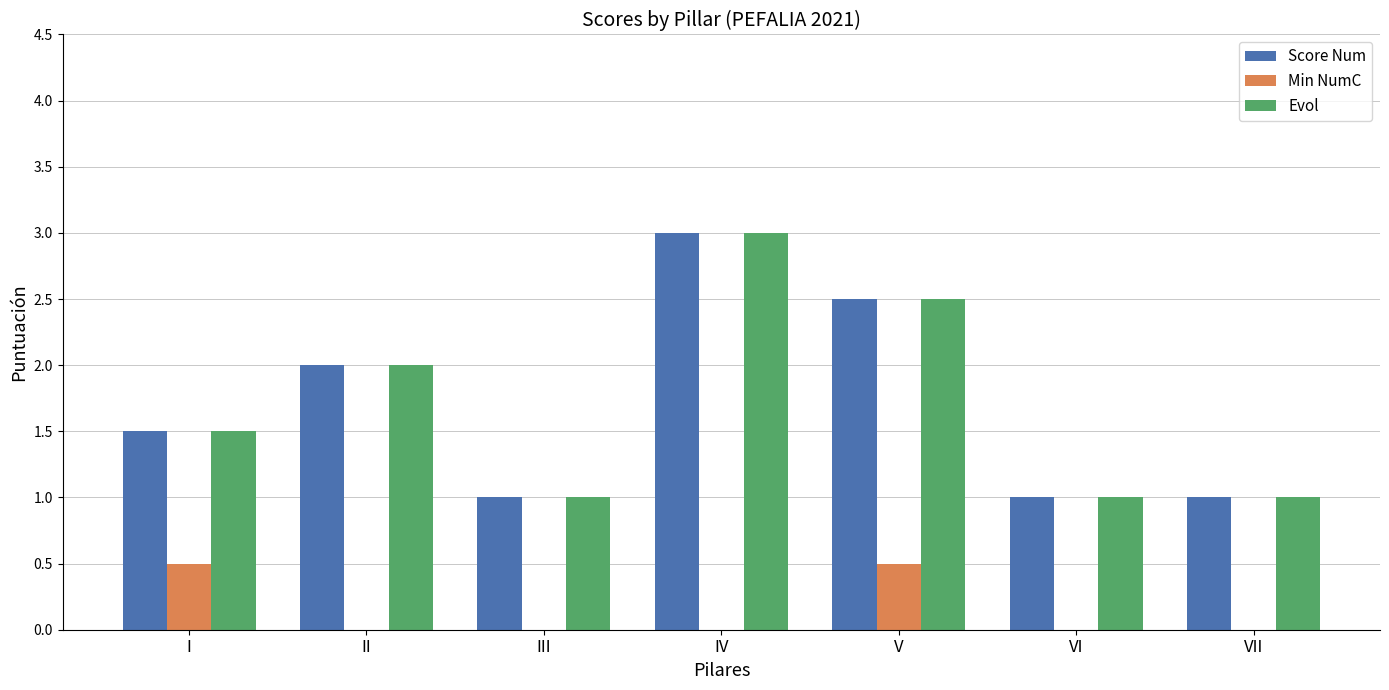

The value of Score Num at VI is 1.0. True or false?

True